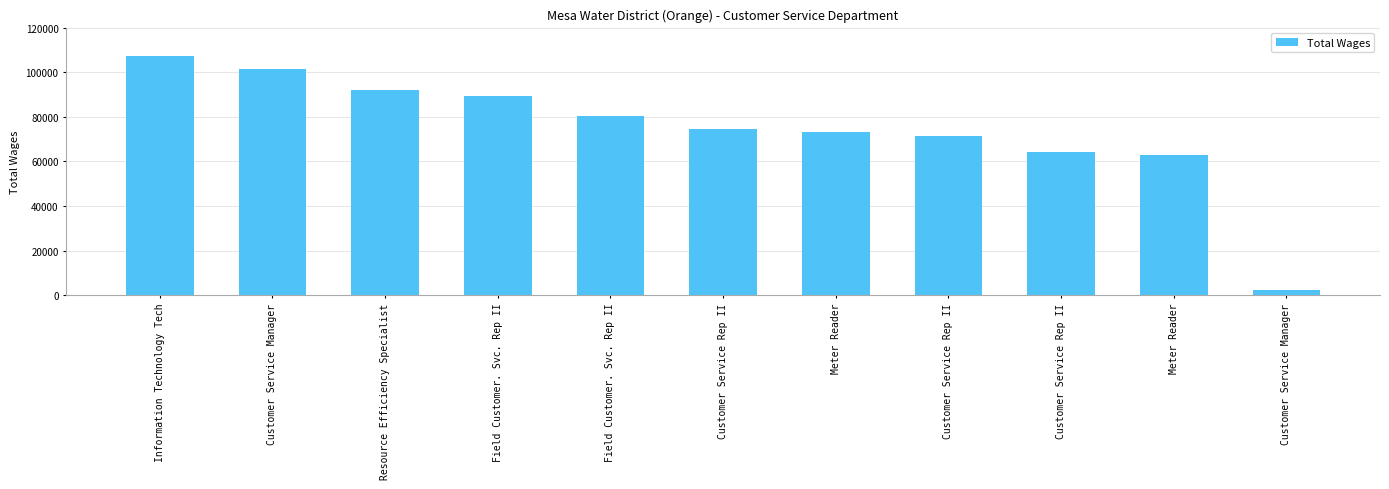

How many bars are there in total?

11